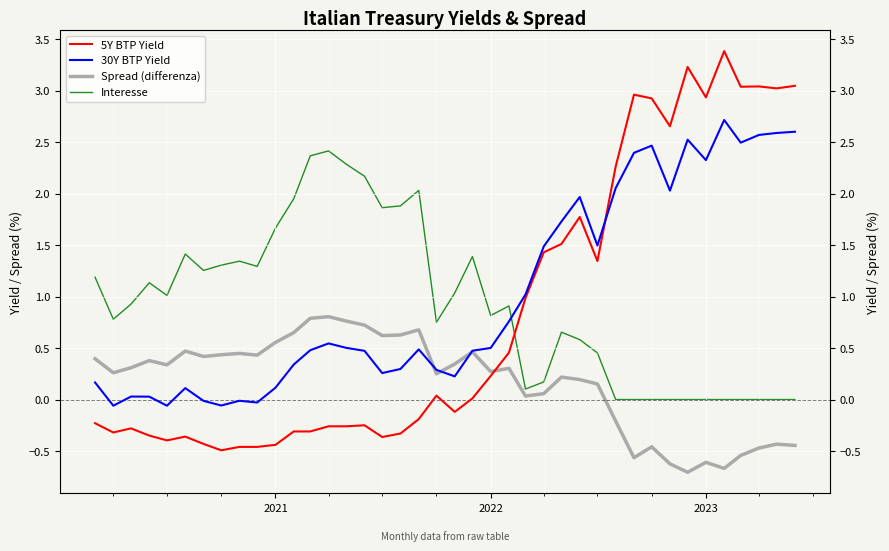

How many values in 30Y BTP Yield are above zero?

34